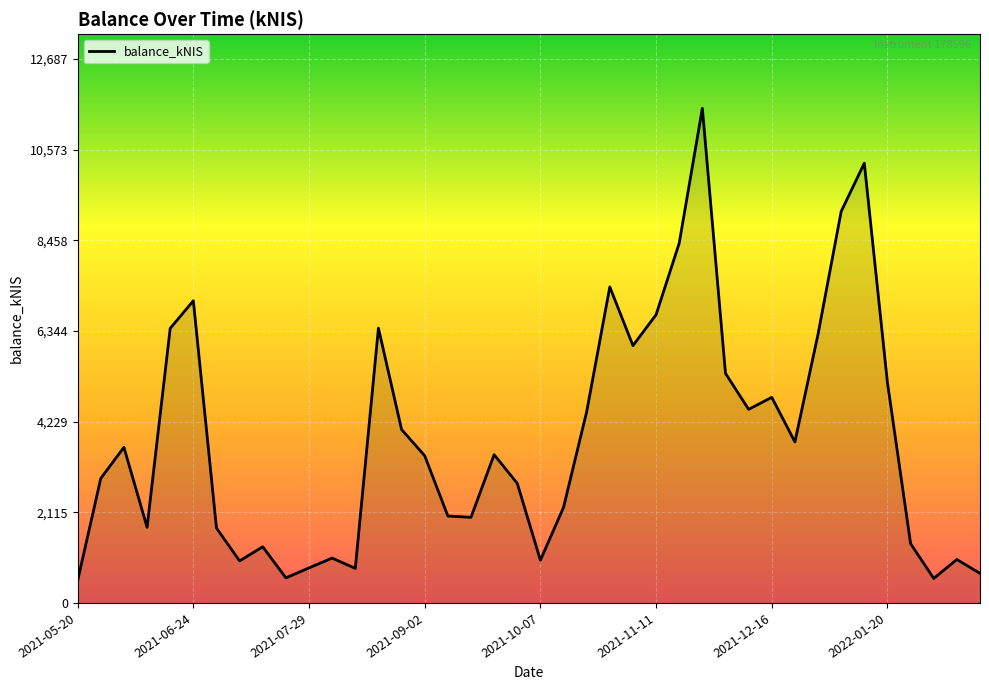

What is the greatest value displayed?

11533.8